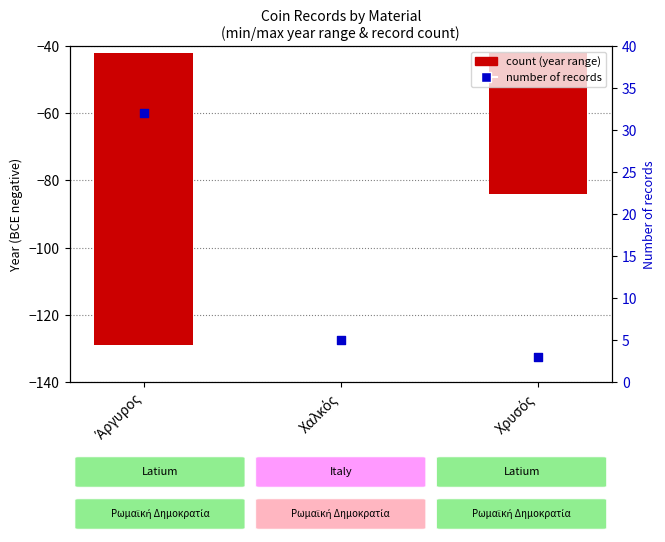

Which series has the largest Y range (max minus min)?

count